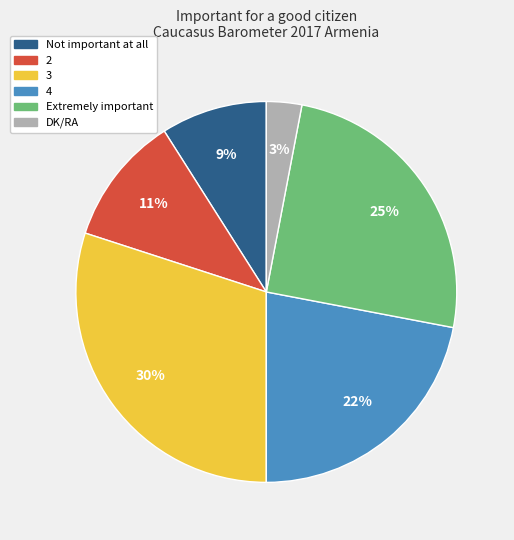

Combined, do Extremely important and 3 account for over 50%?

Yes